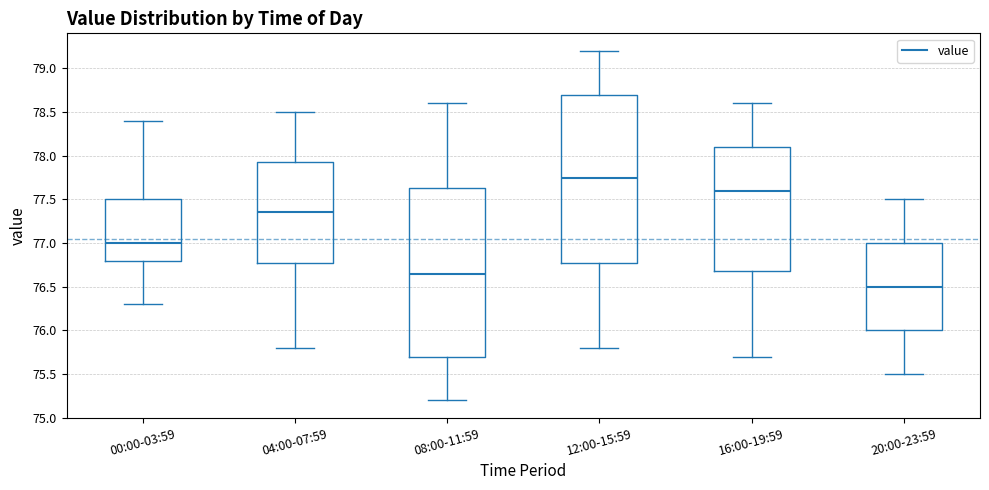

Reading left to right, read every box against the y-axis: the position of its median line, the range the box covers, and the ends of its whiskers. The values are not printed on the chart, so give them approximately, as read against the axis.

00:00-03:59: median 77.00, box 76.80 to 77.50, whiskers 76.30 to 78.40
04:00-07:59: median 77.35, box 76.80 to 77.95, whiskers 75.80 to 78.50
08:00-11:59: median 76.65, box 75.70 to 77.65, whiskers 75.20 to 78.60
12:00-15:59: median 77.75, box 76.80 to 78.70, whiskers 75.80 to 79.20
16:00-19:59: median 77.60, box 76.70 to 78.10, whiskers 75.70 to 78.60
20:00-23:59: median 76.50, box 76.00 to 77.00, whiskers 75.50 to 77.50